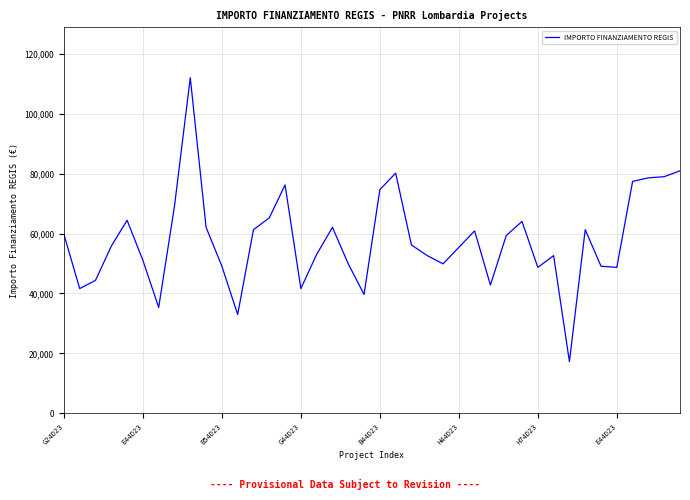

What is the maximum value shown in the chart?

111949.1